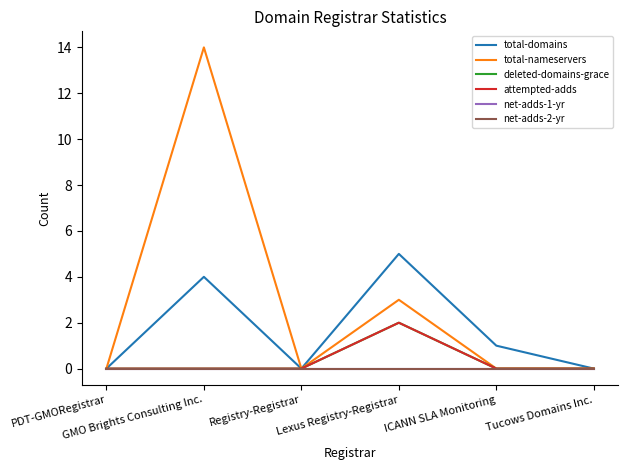

True or false: net-adds-2-yr and net-adds-1-yr cross at least once.

False